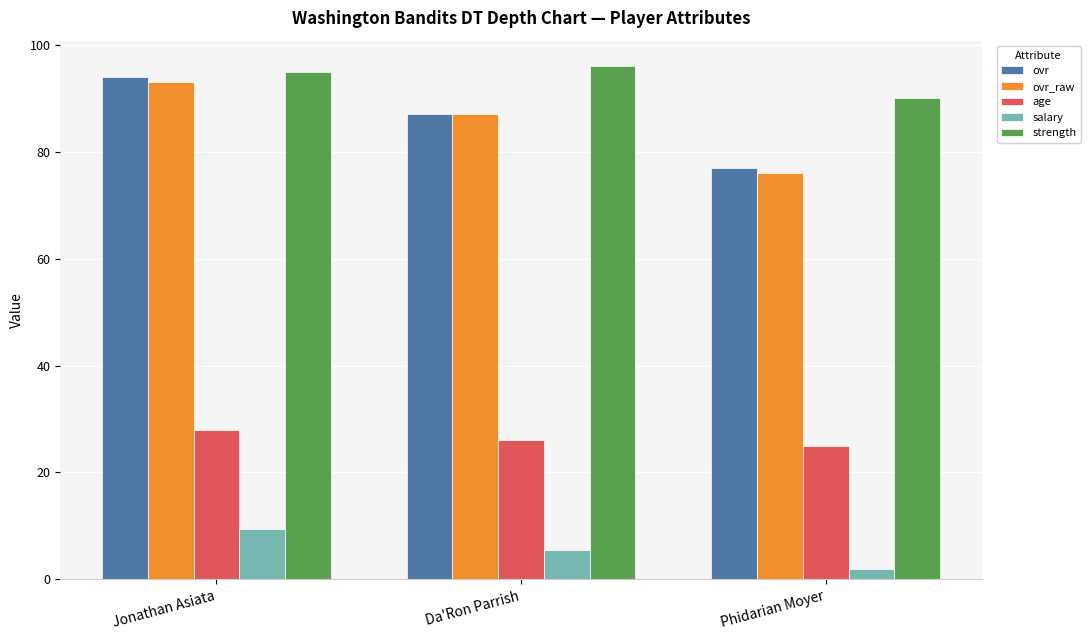

What is the label of the 3rd bar from the left?

Phidarian Moyer